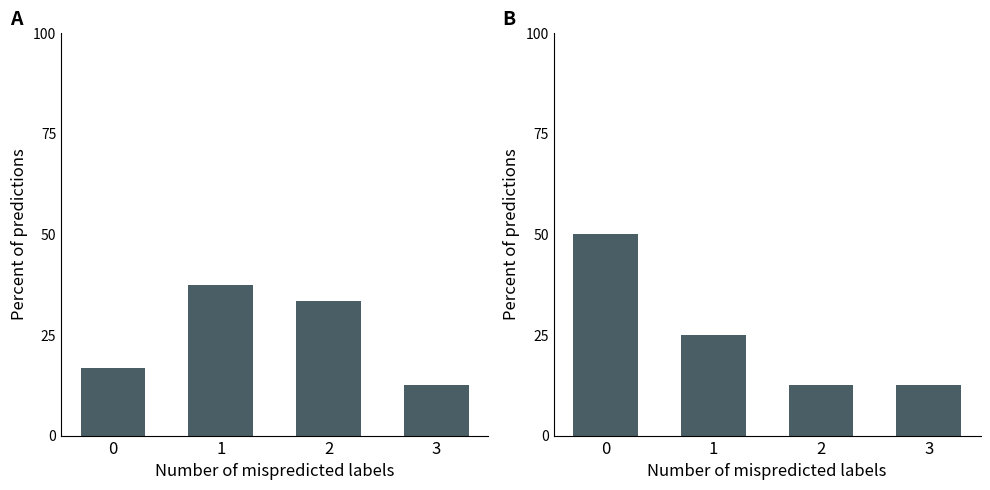

Is it true that flow equals 37.5 at 1?

True